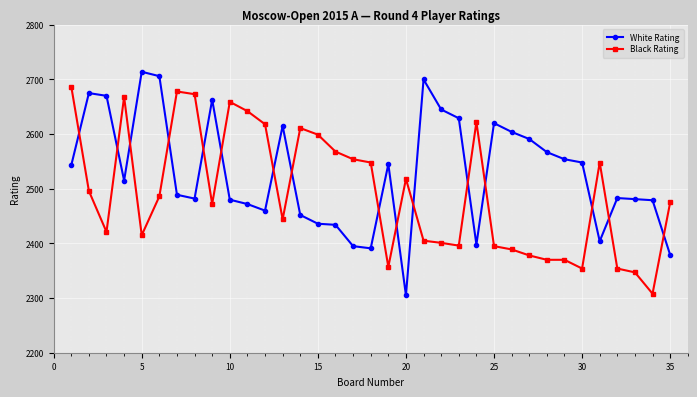

How many lines are shown in the chart?

2